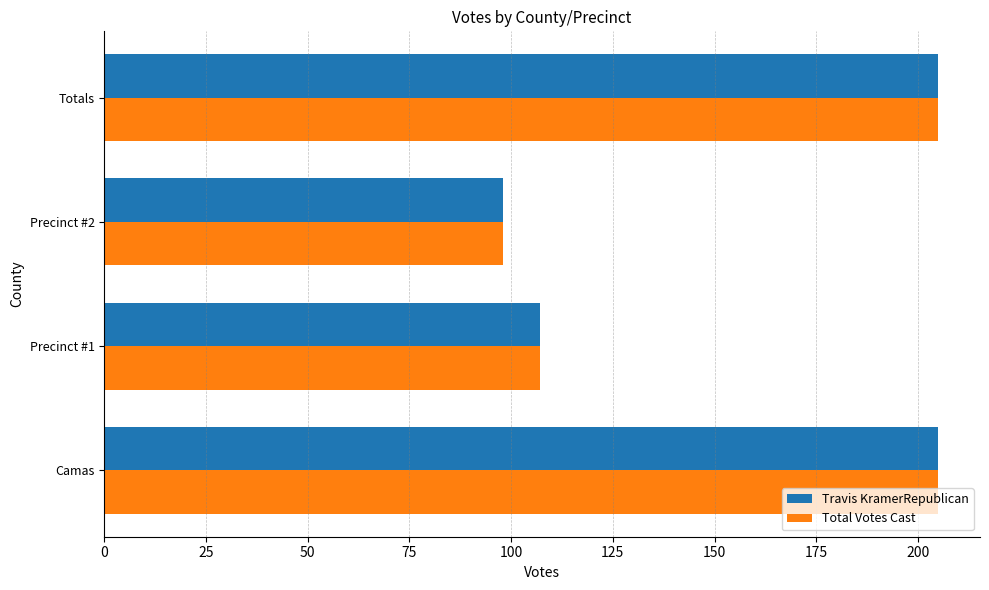

At which label is Total Votes Cast closest to 151?

Precinct #1